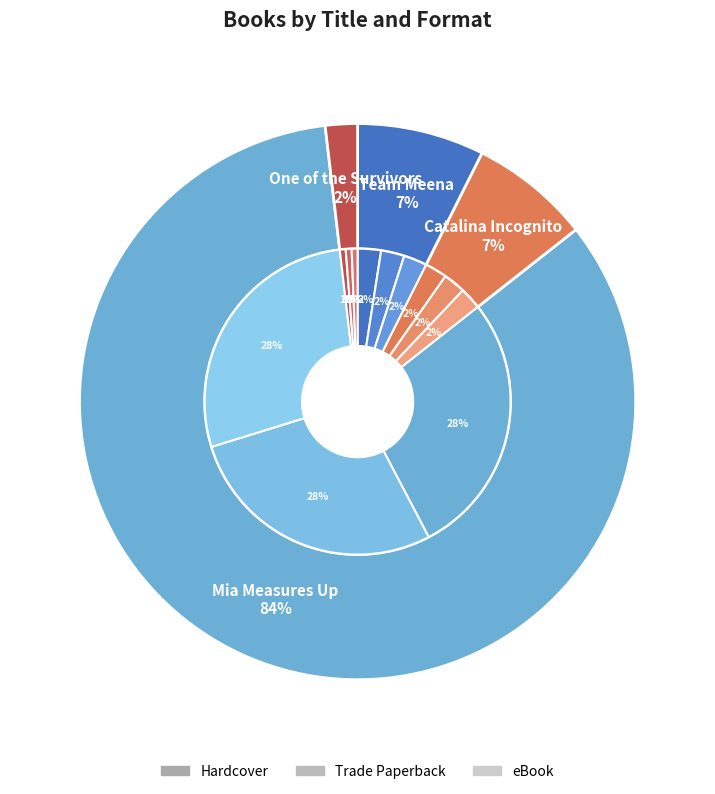

Is Mia Measures Up the majority of the pie?

Yes